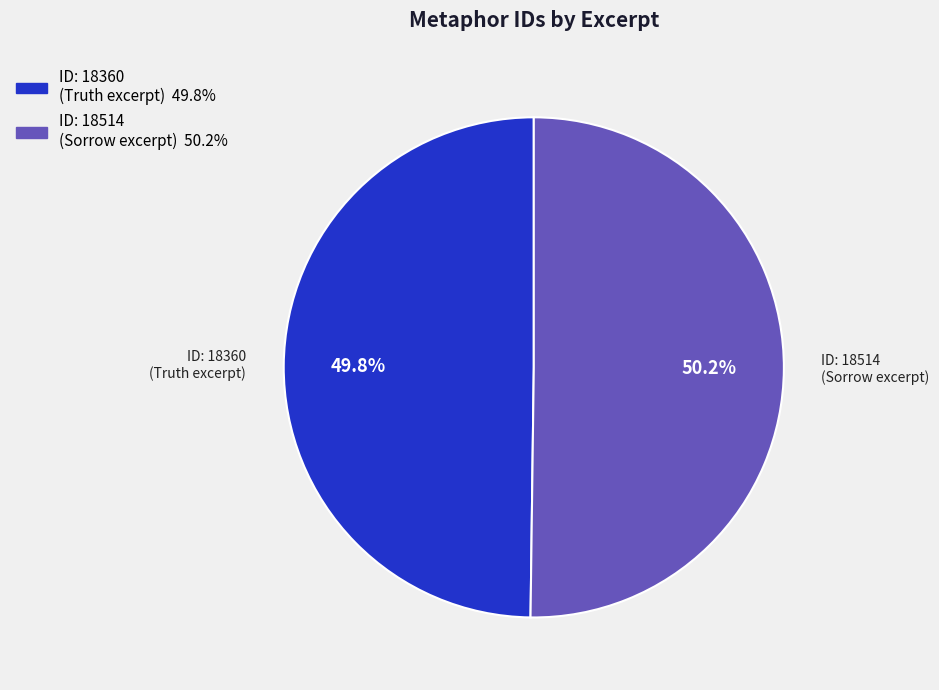

Combined, what portion of the pie is ID: 18360 (Truth excerpt) and ID: 18514 (Sorrow excerpt)?

100.0%